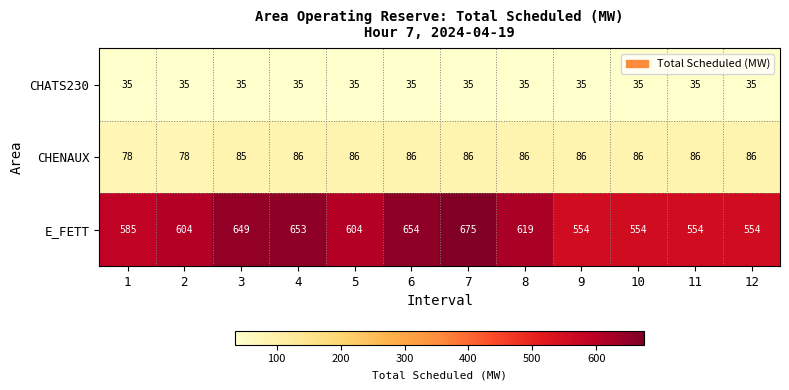

Which series has the widest spread of values?

E_FETT